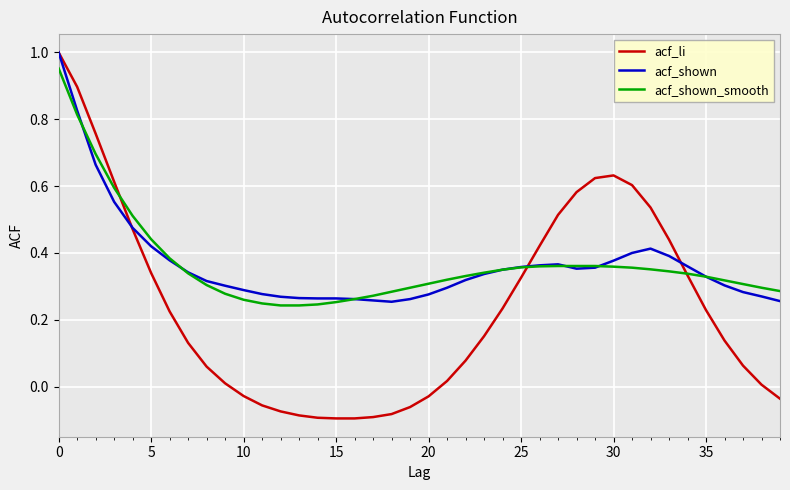

Which series has the largest range (max minus min)?

acf_li